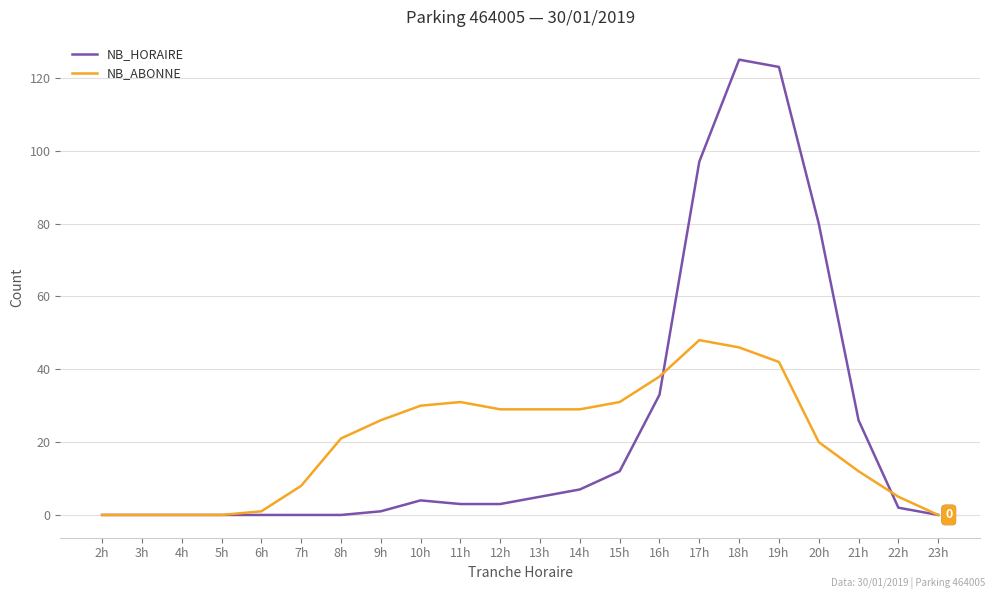

How many lines are shown in the chart?

2